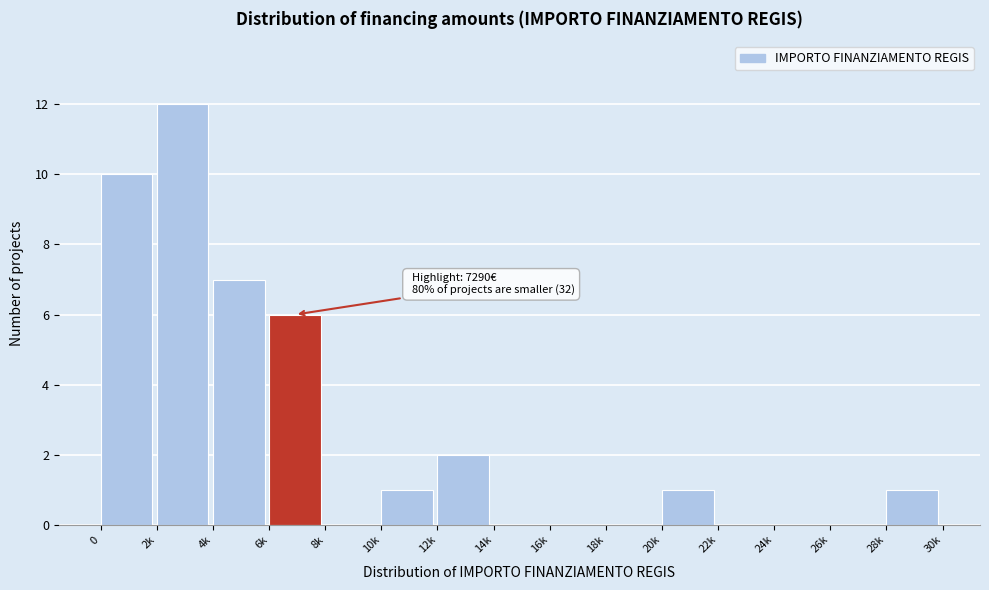

Reading left to right, extract all data points from this chart.

0=10	2k=12	4k=7	6k=6	8k=0	10k=1	12k=2	14k=0	16k=0	18k=0	20k=1	22k=0	24k=0	26k=0	28k=1